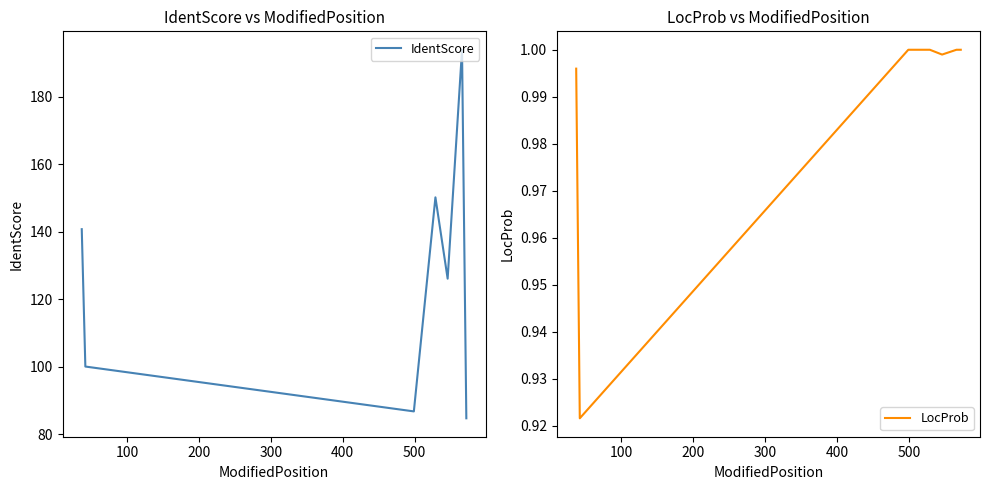

What is the lowest value of the IdentScore series?

84.8